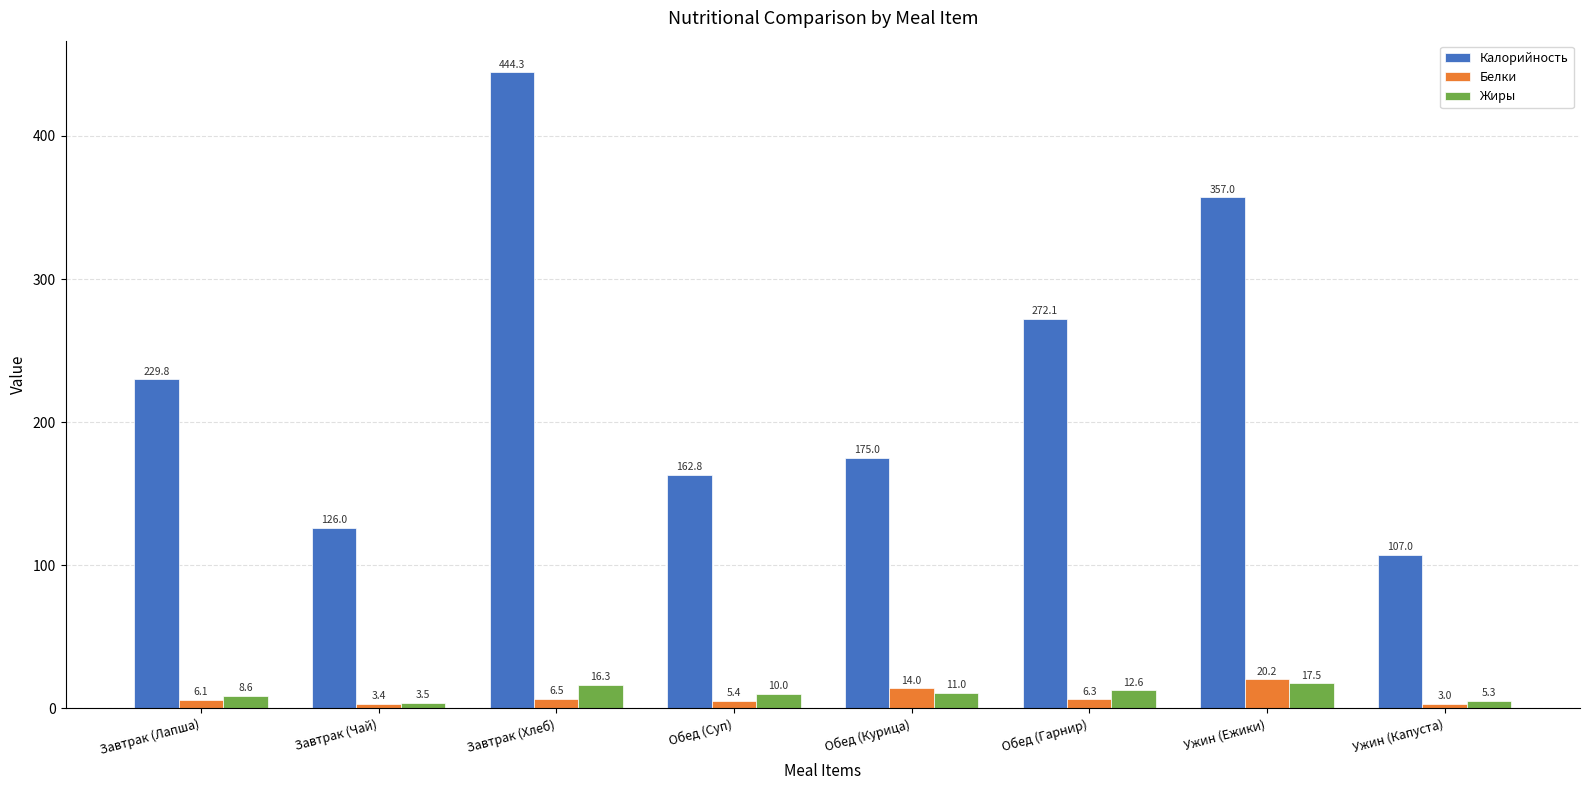

Is it true that Калорийность equals 136.1 at Завтрак (Хлеб)?

False